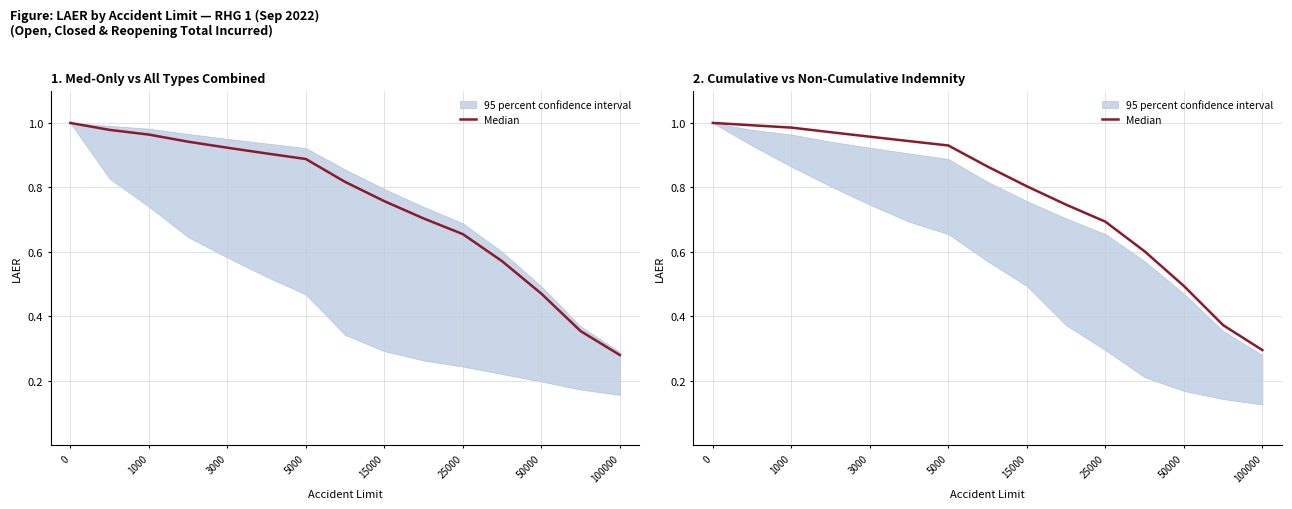

What is the sum of the values at 1000 and 0?

2.0